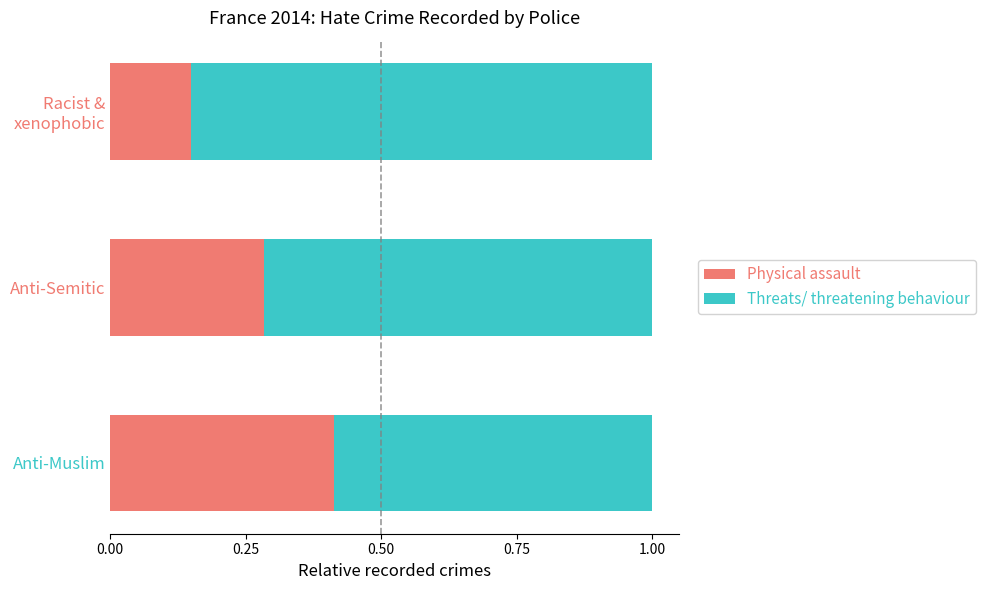

What is the total value across all series at Anti-Muslim?

1.0